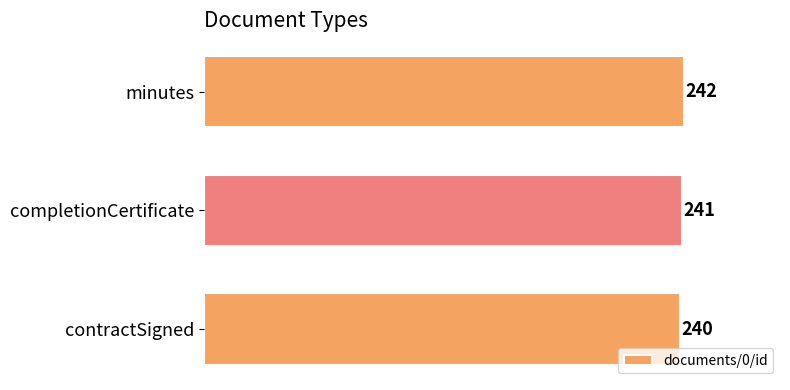

The chart shows a value of 242 at minutes. True or false?

True